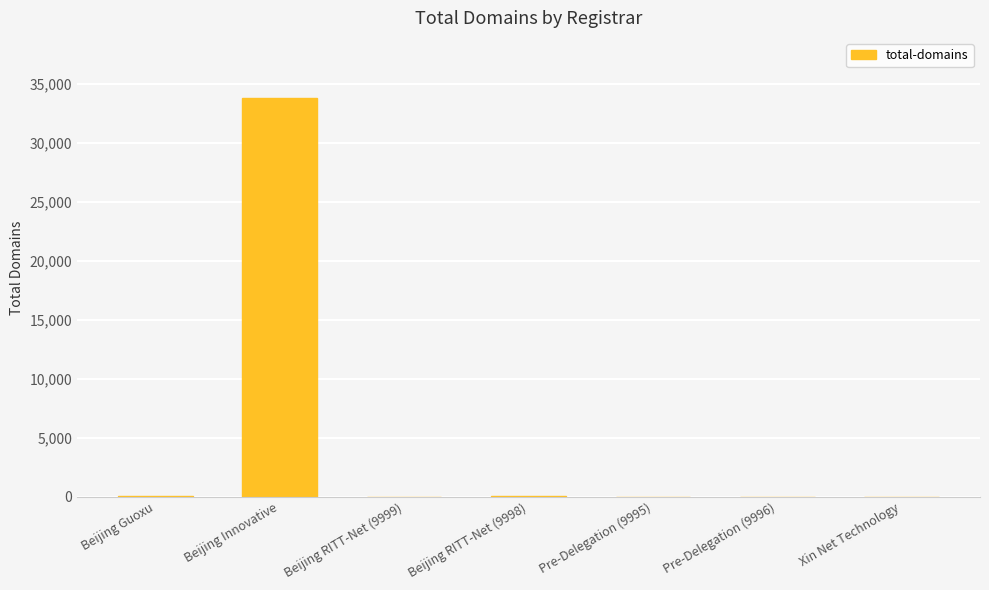

Where does the data first go above 13?

Beijing Guoxu